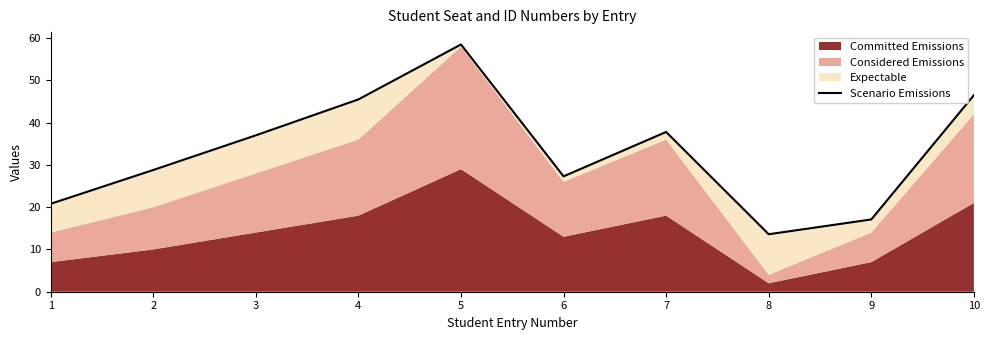

The chart shows a value of 59.4 at 4. True or false?

False